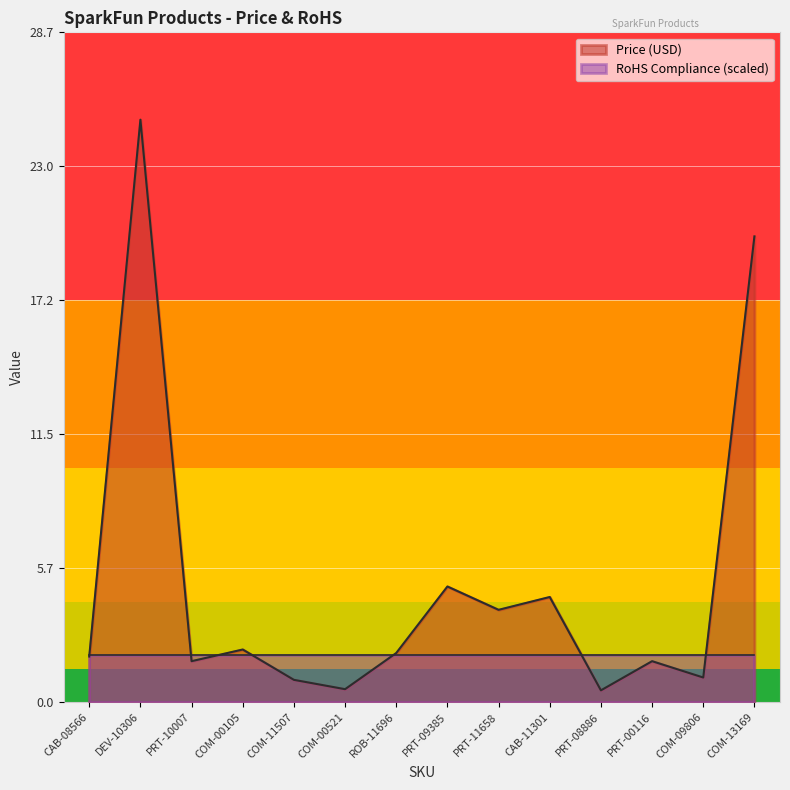

List the labels in order of value, largest first.

DEV-10306, COM-13169, PRT-09385, CAB-11301, PRT-11658, COM-00105, ROB-11696, CAB-08566, PRT-10007, PRT-00116, COM-09806, COM-11507, COM-00521, PRT-08886